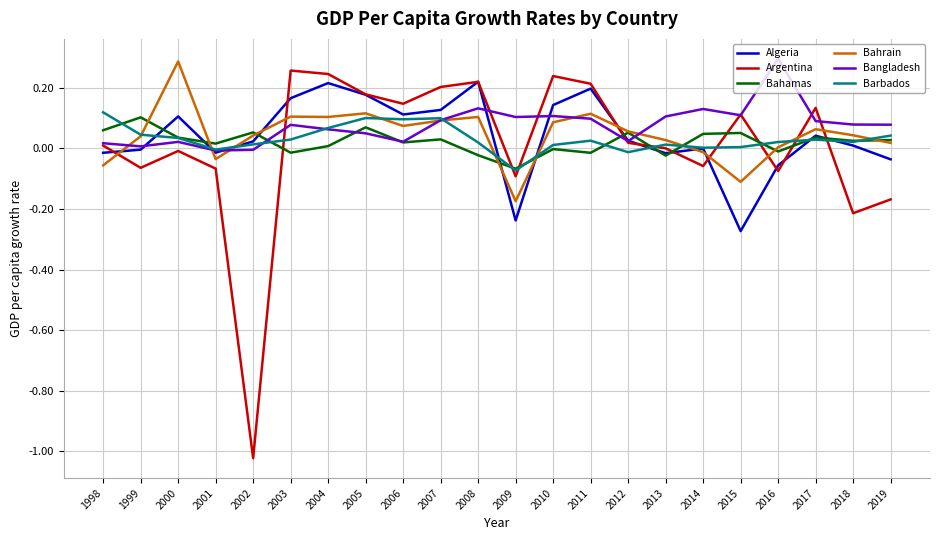

The value of Bahrain at 1999 is 0.1. True or false?

False